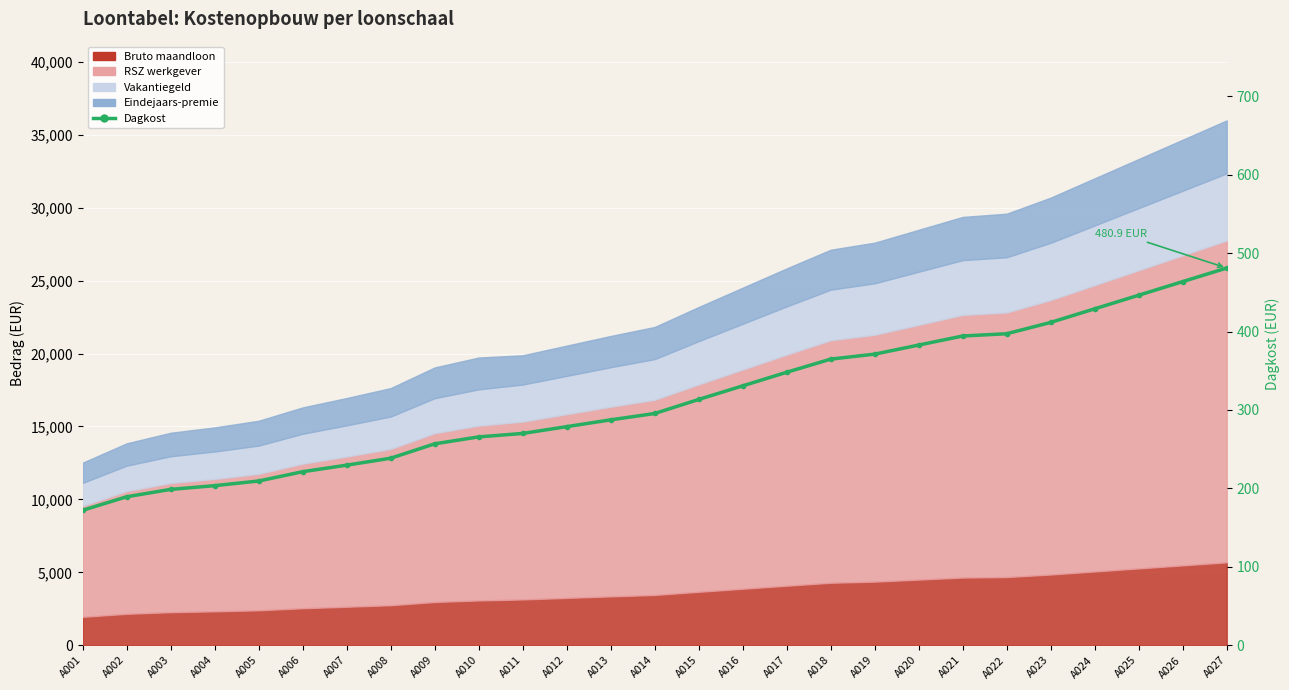

What is the minimum value shown in the chart?

172.1